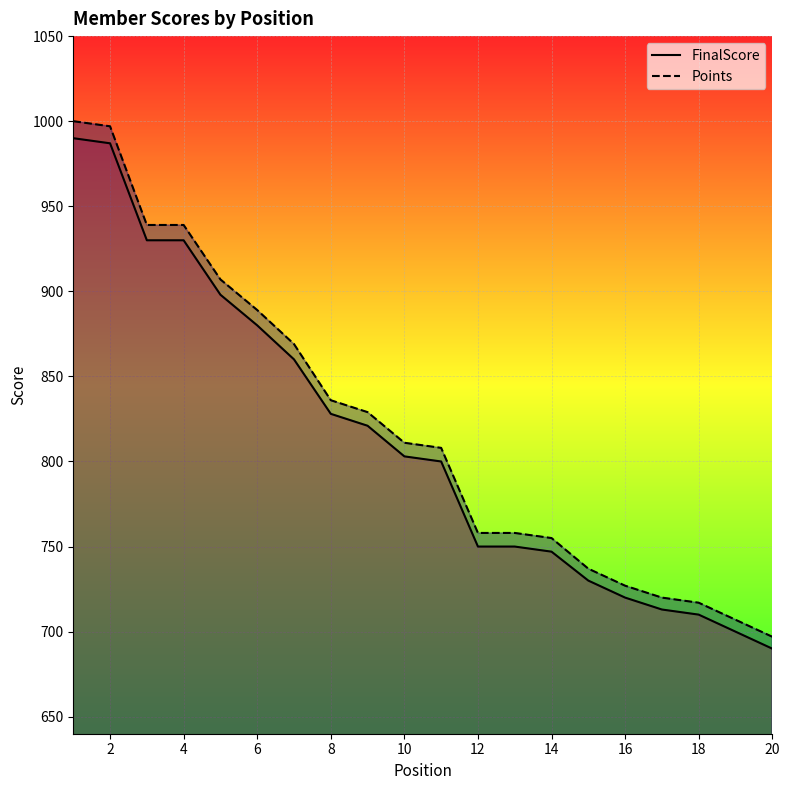

Rank the series by their average value, from lowest to highest.

FinalScore, Points